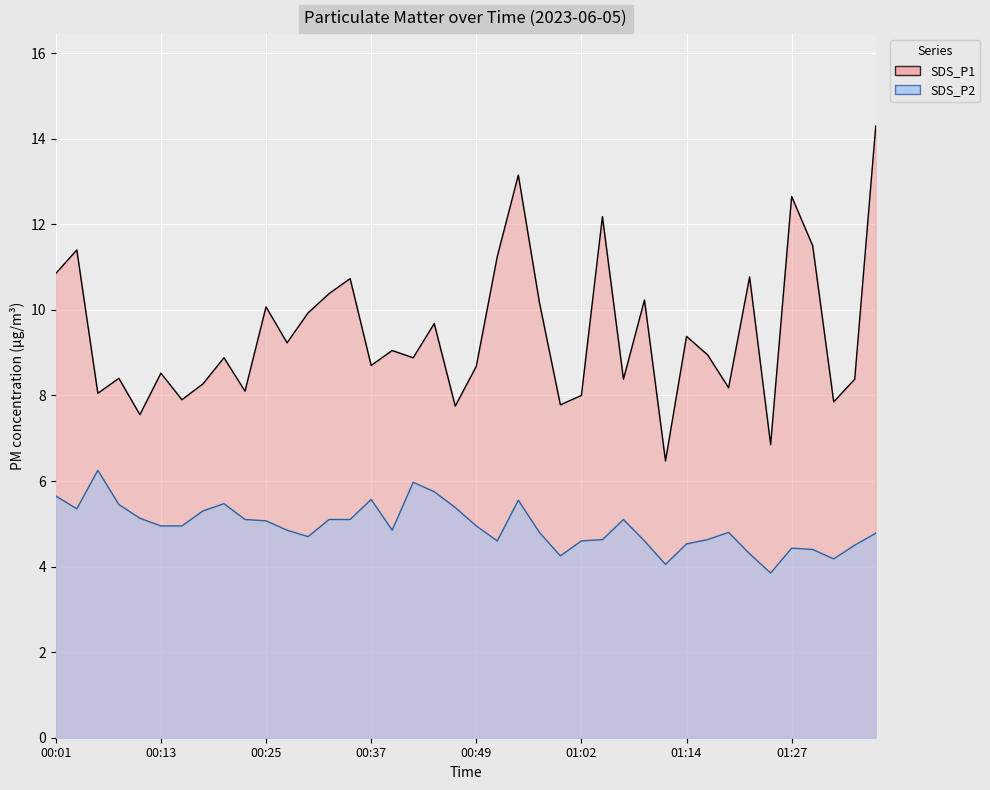

What is the difference between the maximum and second lowest values in the SDS_P1 series?

7.5